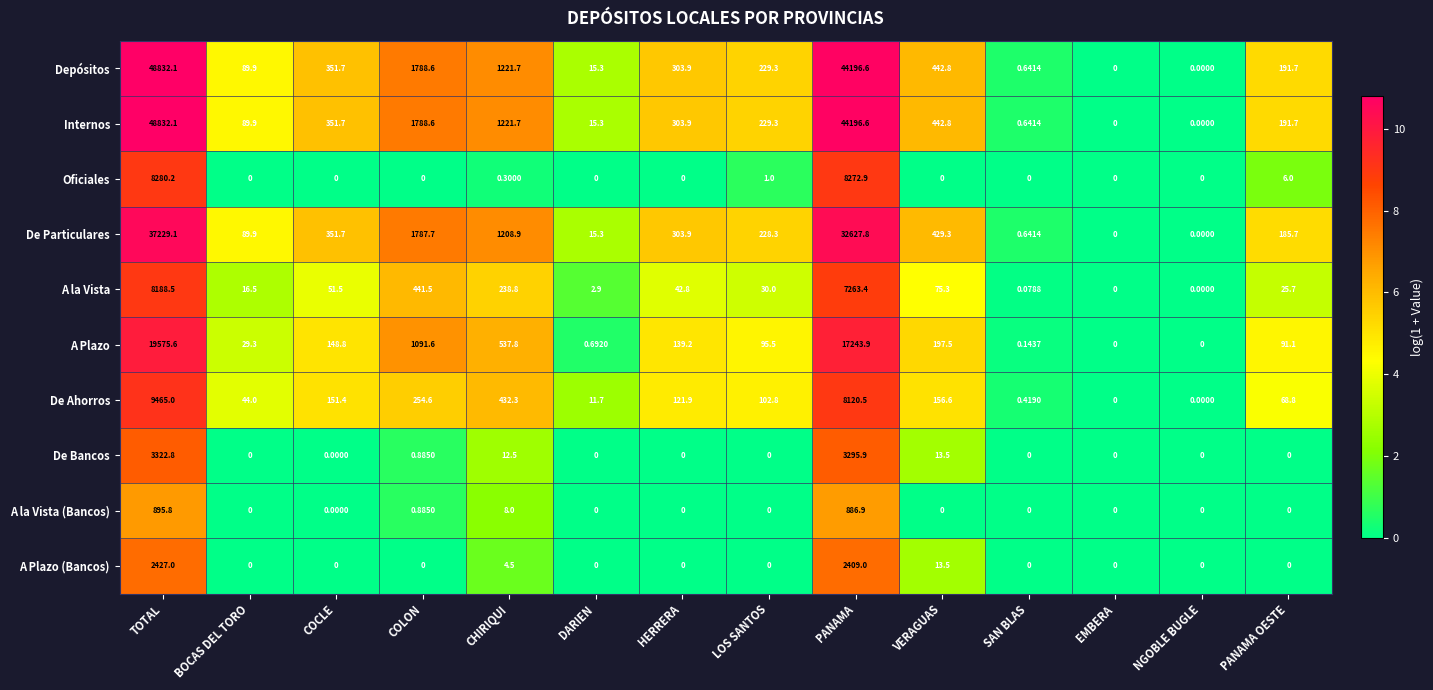

Where is A Plazo (Bancos) nearest to the value 1213?

PANAMA